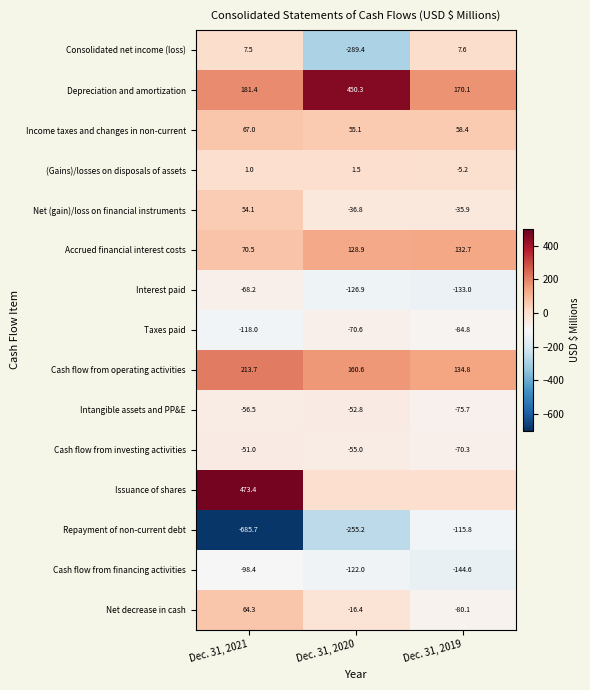

The Intangible assets and PP&E series shows -27.1 at Dec. 31, 2021. True or false?

False